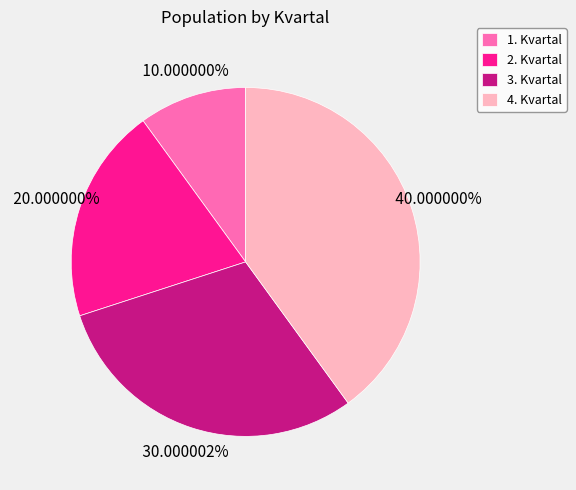

How many segments does this pie chart have?

4